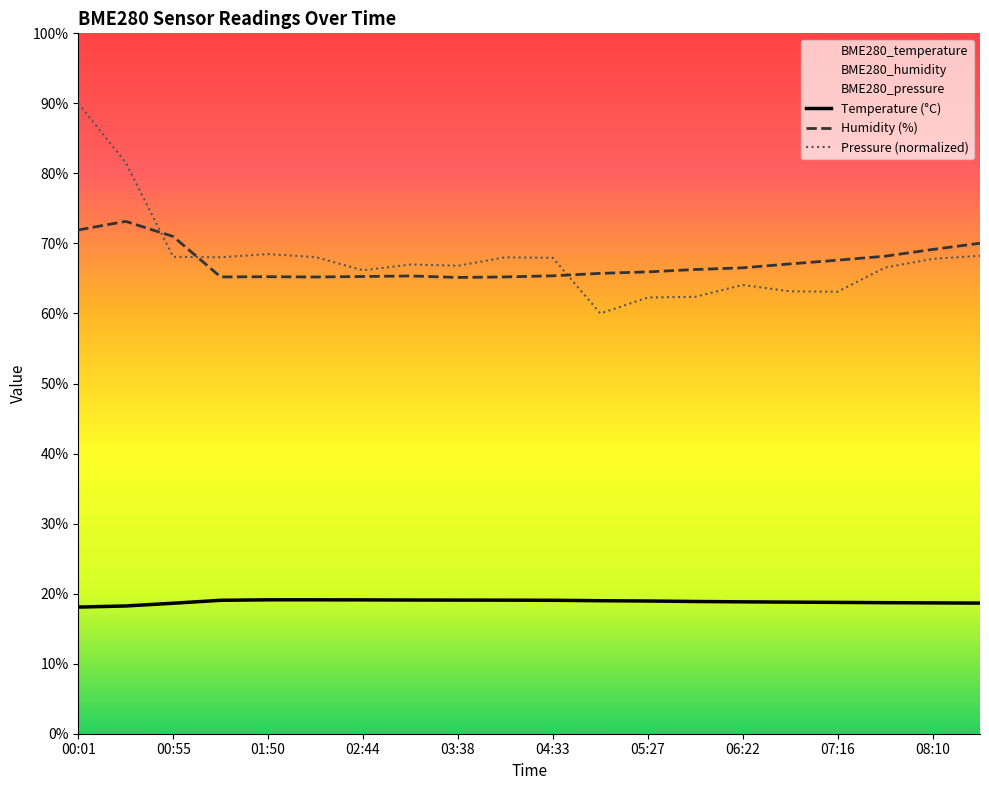

True or false: Temperature (°C) and Humidity (%) cross at least once.

False